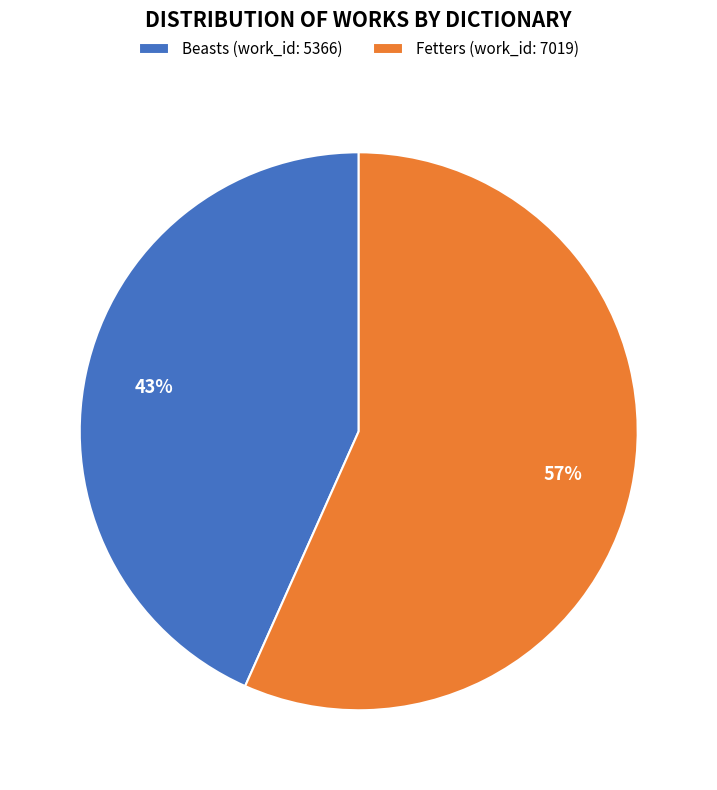

Does any single category account for the majority?

Yes